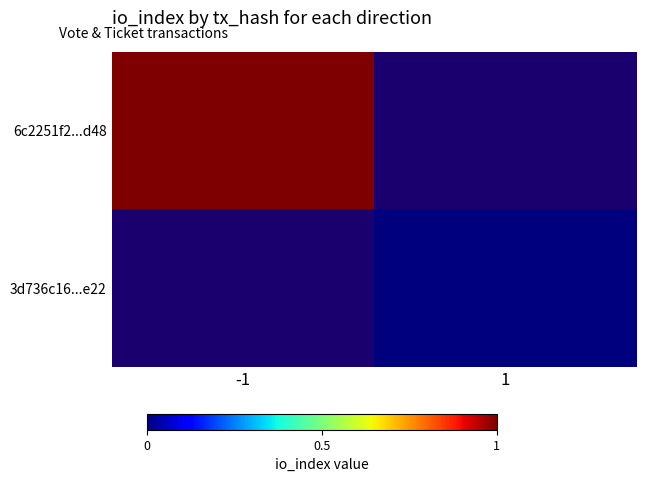

How many series are shown in this chart?

2